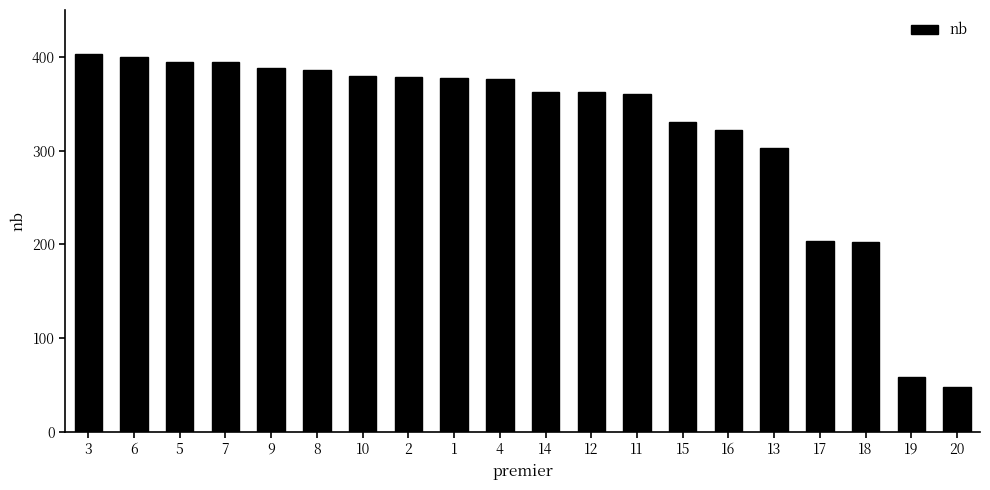

Which has a higher value, 14 or 19?

14